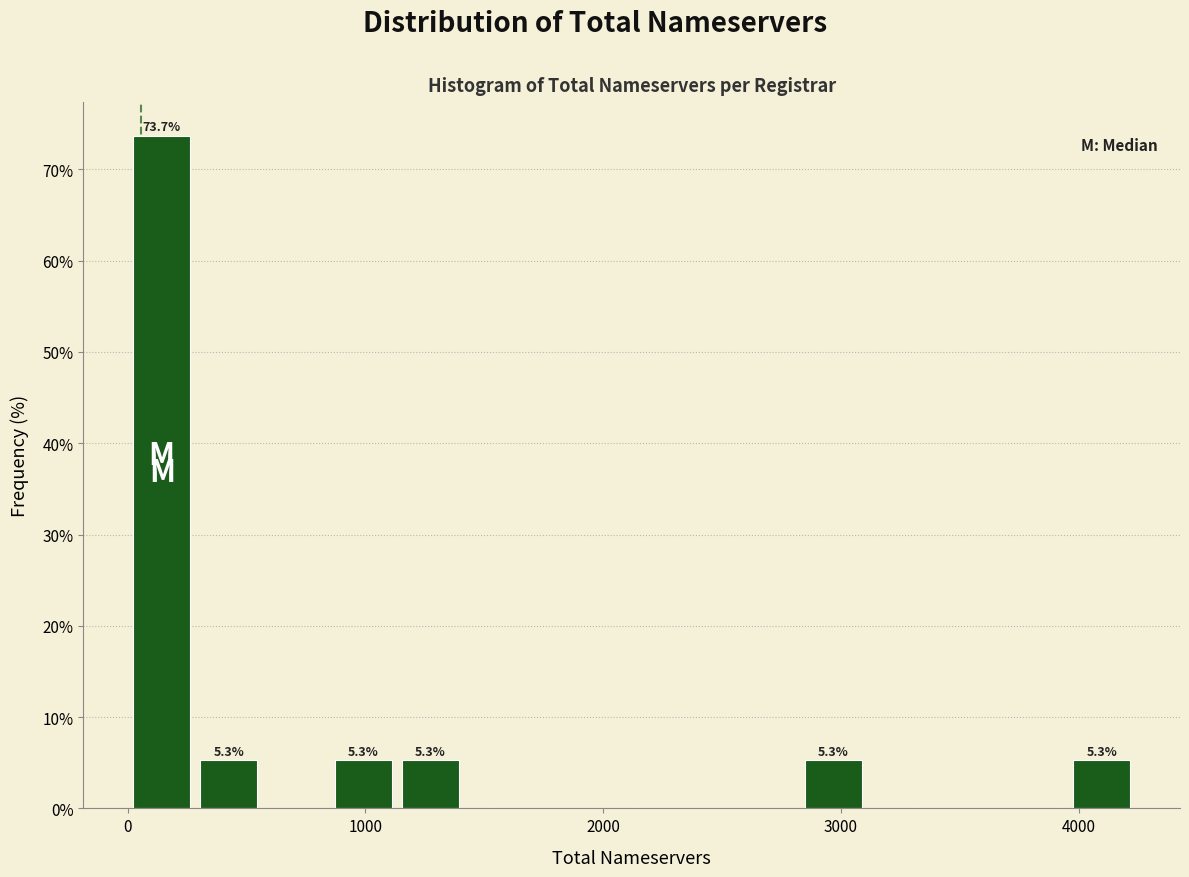

Around what value on the x-axis is the tallest bar? Give the approximate position of its centre, as read against the axis.

100